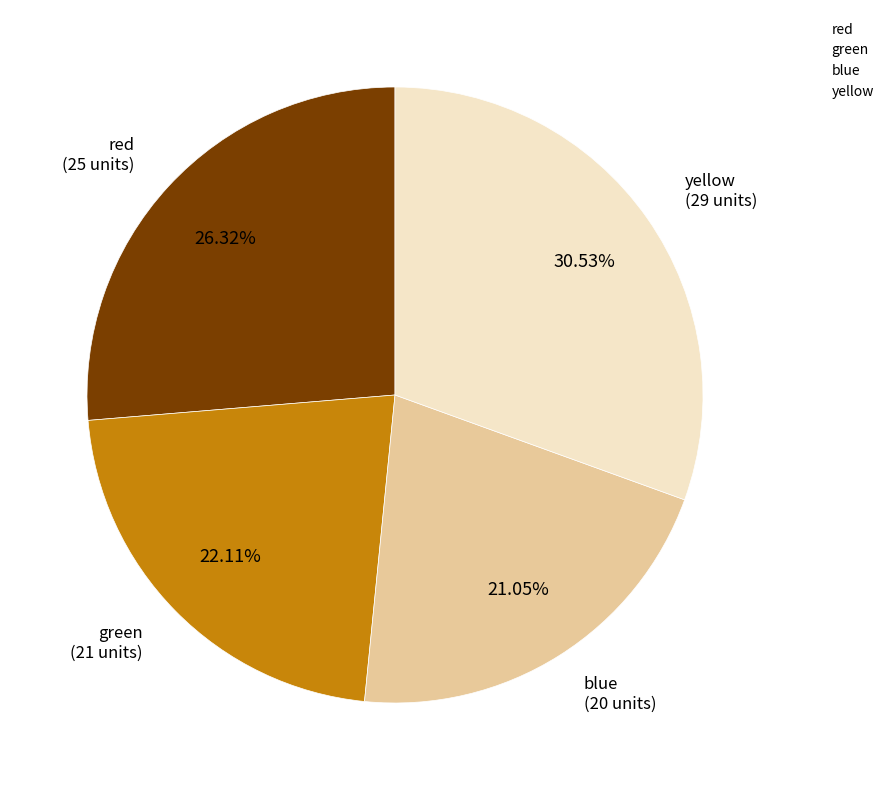

Rank the categories by value from lowest to highest.

blue, green, red, yellow